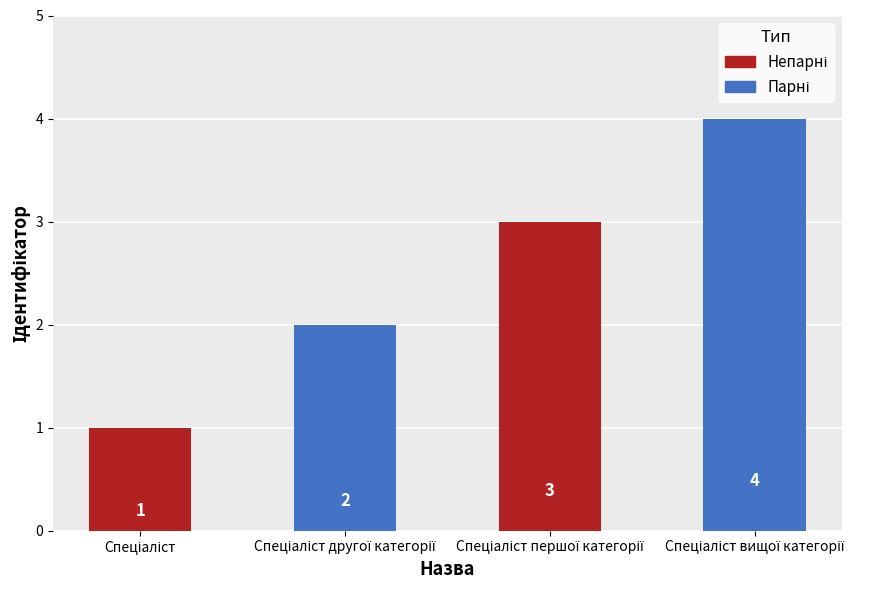

What is the value of the 4th bar from the left?

4